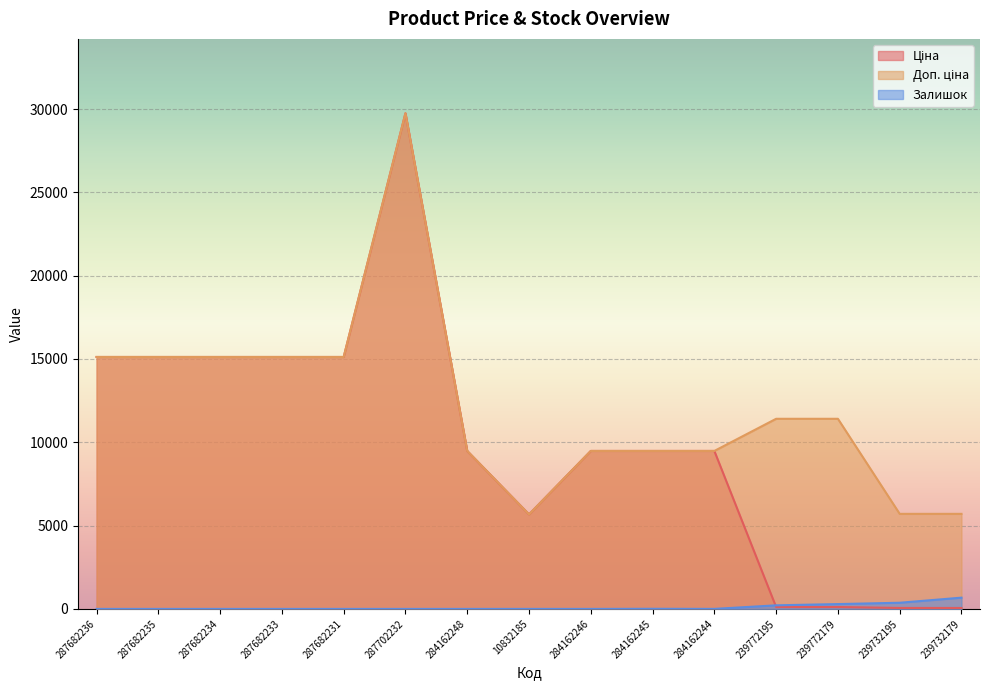

How many data points in Доп. ціна are less than 11410?

7